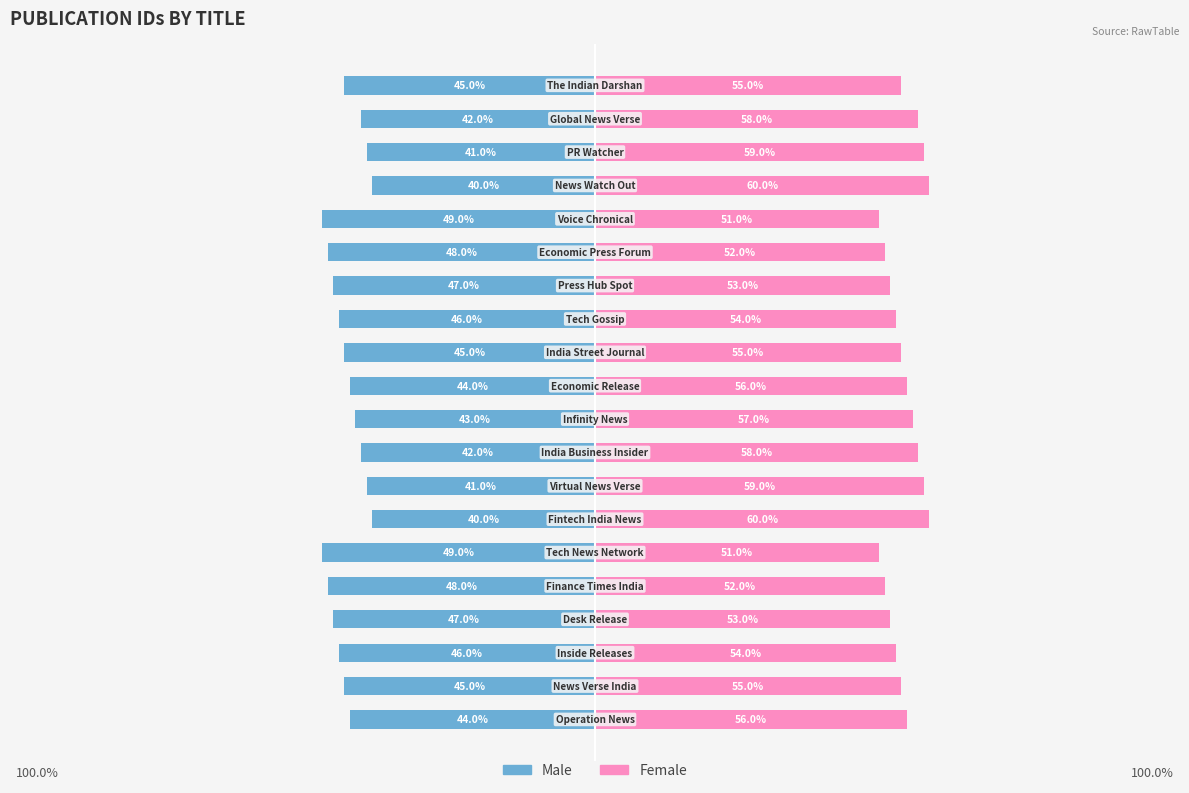

Is it true that Male equals -77 at 5?

False